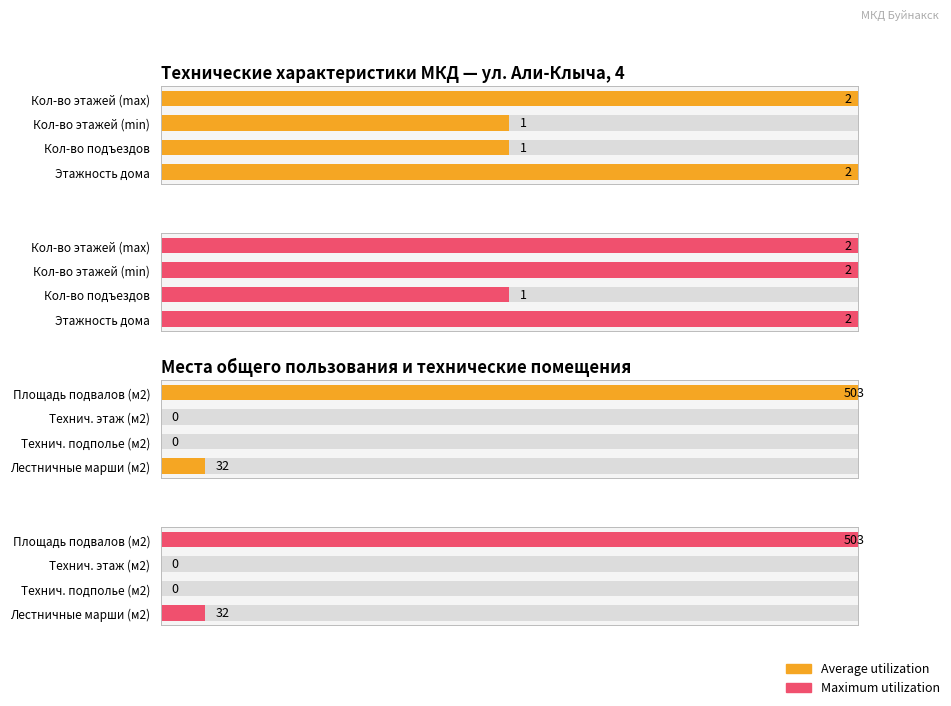

What are all the series names shown in the legend?

Average utilization, Maximum utilization